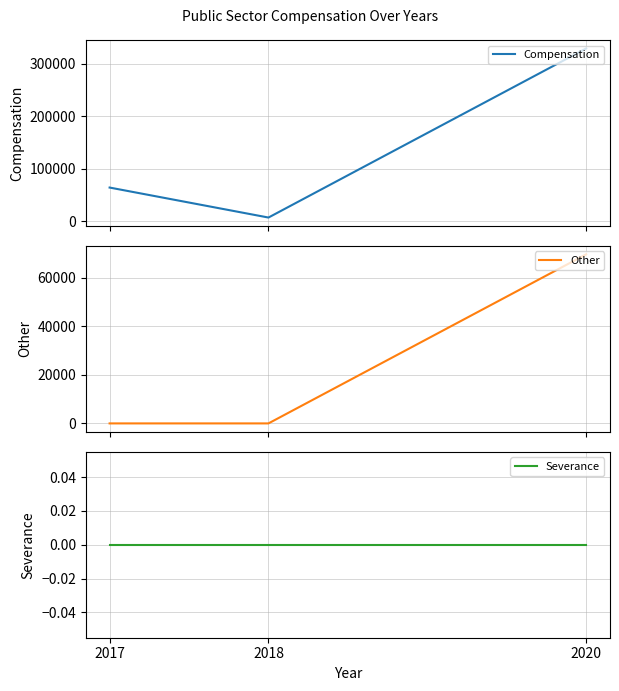

Rank the categories by Compensation value from lowest to highest.

2018, 2017, 2020